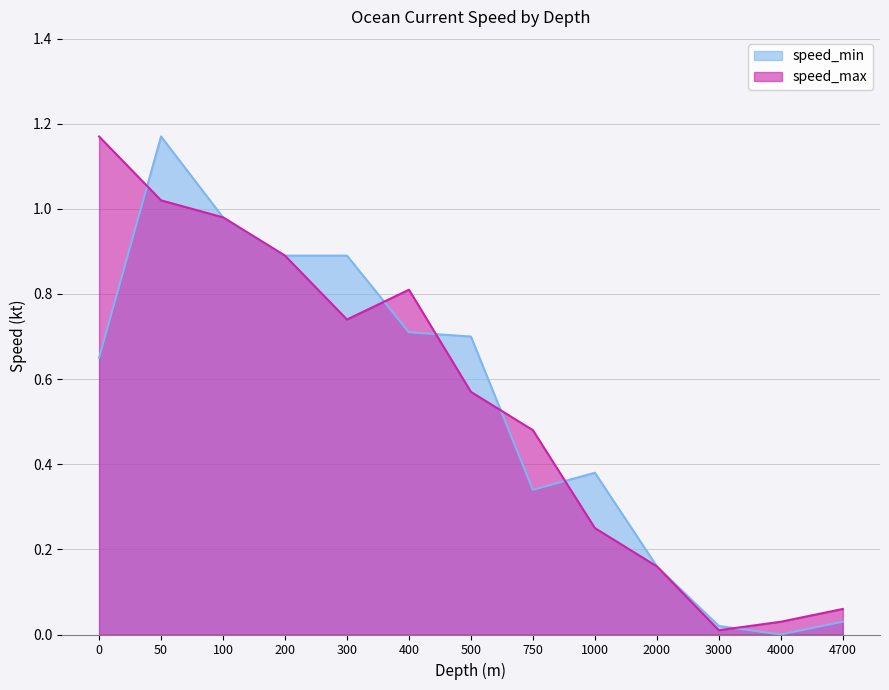

What is the value of the speed_max point at the 7th from the left?

0.6